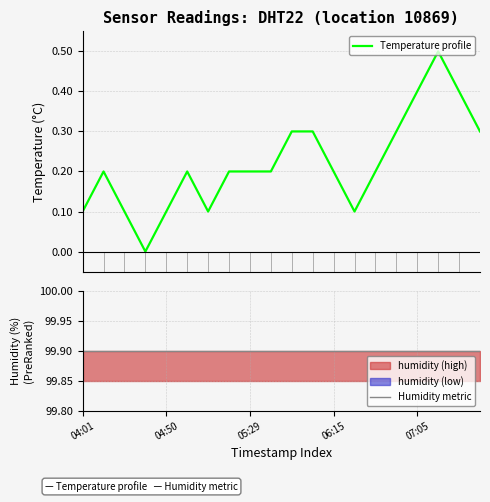

What is the highest value of the Humidity metric series?

99.9